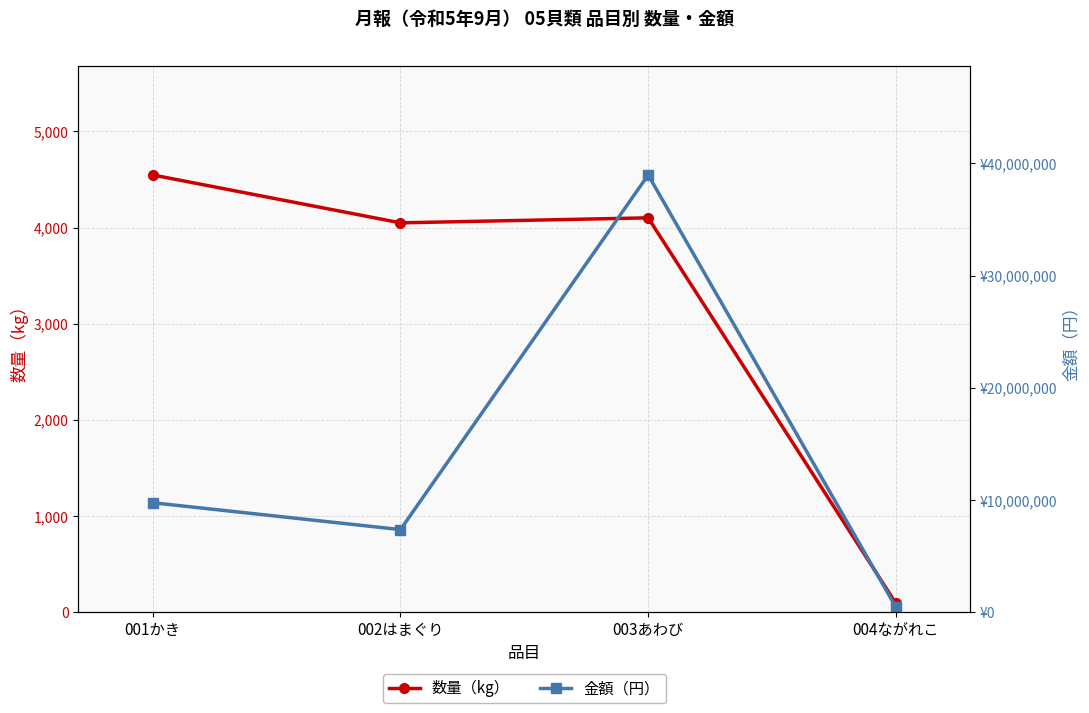

How many data points does each series have?

4